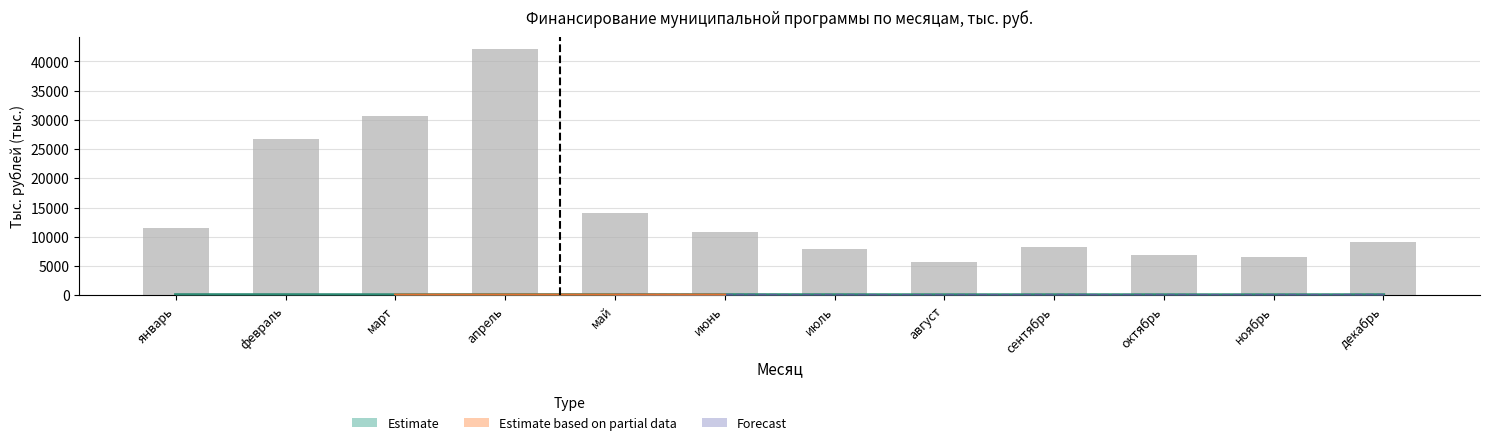

The бюджет АО (план) series shows 1873.6 at апрель. True or false?

False